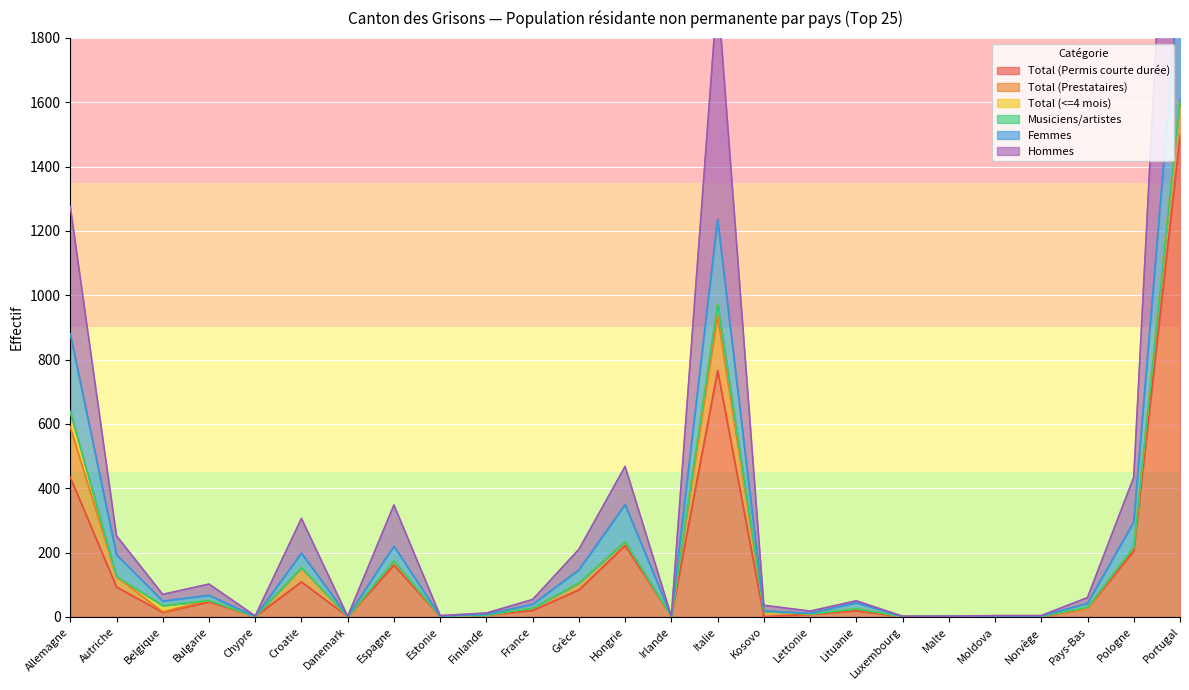

In Hommes, how many points are lower than both neighbors (excluding endpoints)?

7